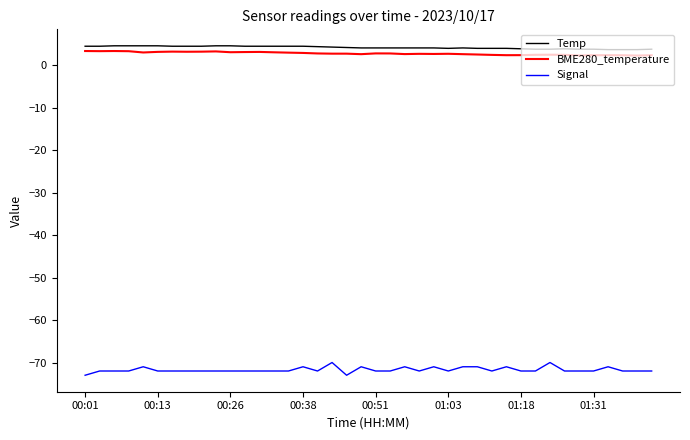

Which series has the largest range (max minus min)?

Signal